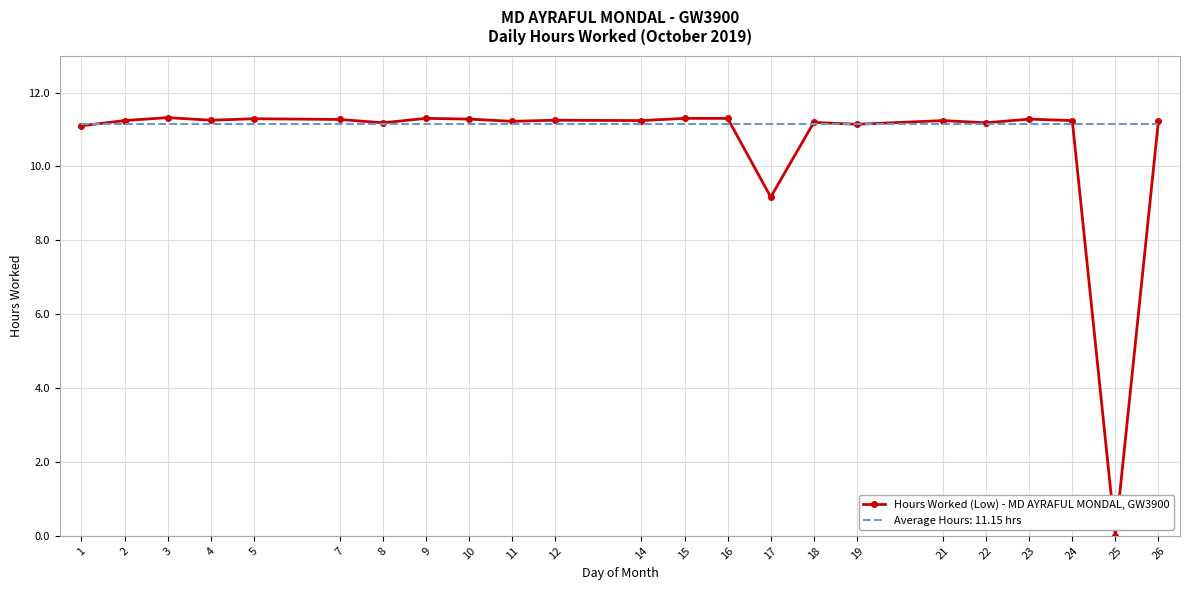

The value of Hours Worked (Low) - MD AYRAFUL MONDAL, GW3900 at 5 is 11.3. True or false?

True